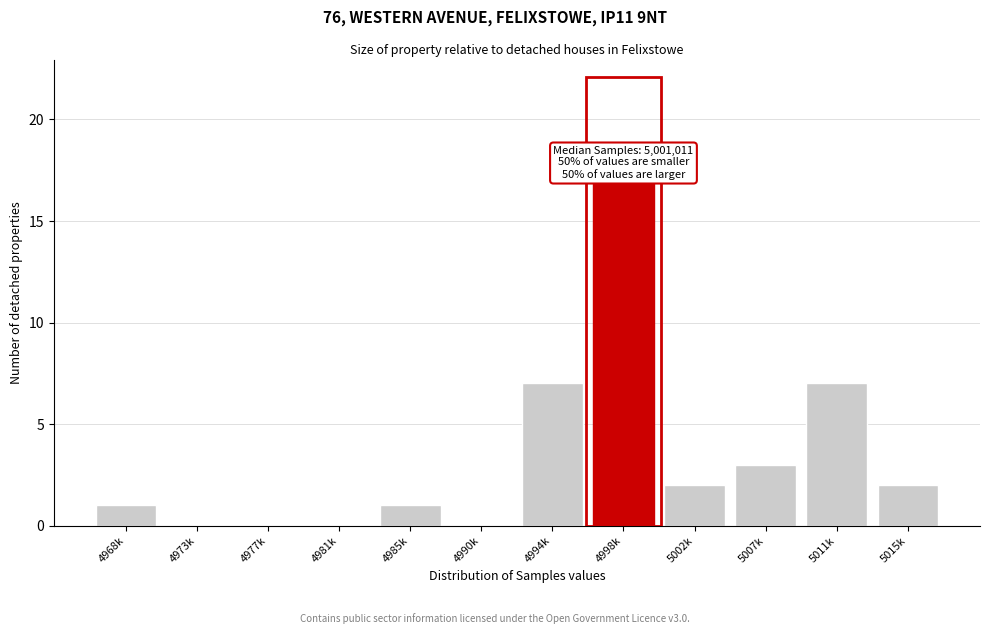

Reading right to left, extract all data points from this chart.

5015k=2	5011k=7	5007k=3	5002k=2	4998k=17	4994k=7	4990k=0	4985k=1	4981k=0	4977k=0	4973k=0	4968k=1